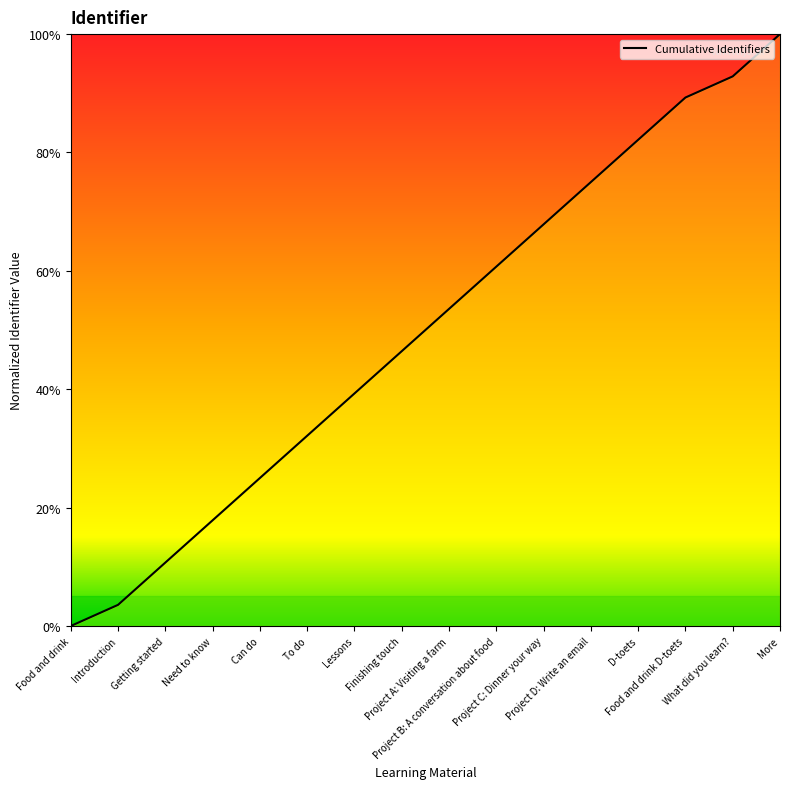

List the labels in order of value, smallest first.

Food and drink, Introduction, Getting started, Need to know, Can do, To do, Lessons, Finishing touch, Project A: Visiting a farm, Project B: A conversation about food, Project C: Dinner your way, Project D: Write an email, D-toets, Food and drink D-toets, What did you learn?, More